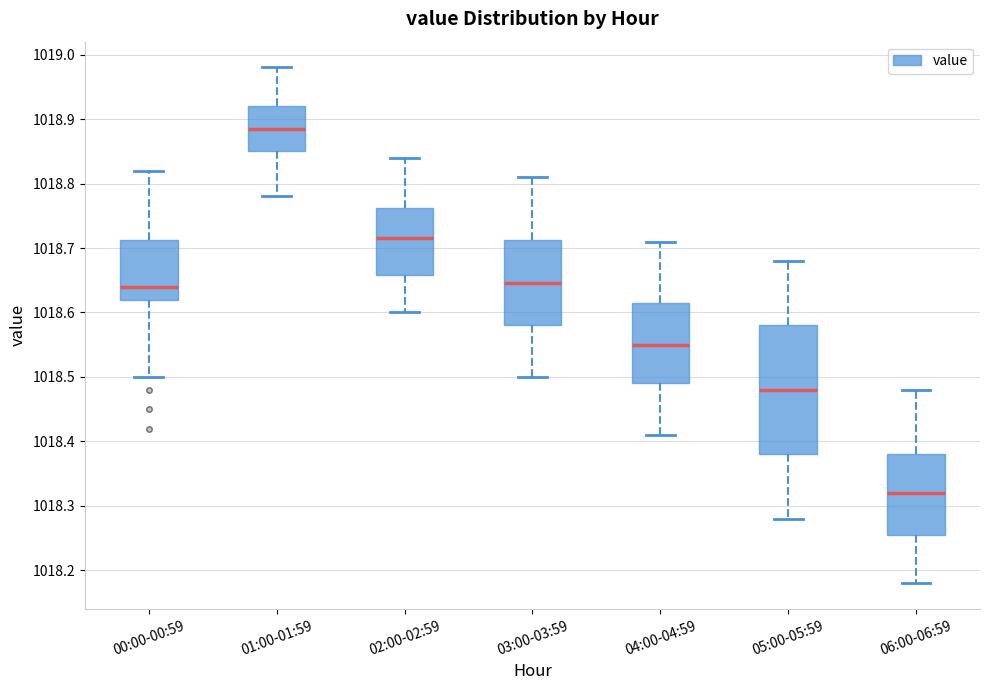

Where does the median line of the box for 05:00-05:59 sit on the y-axis? The values are not printed on the chart, so give them approximately, as read against the axis.

1018.48